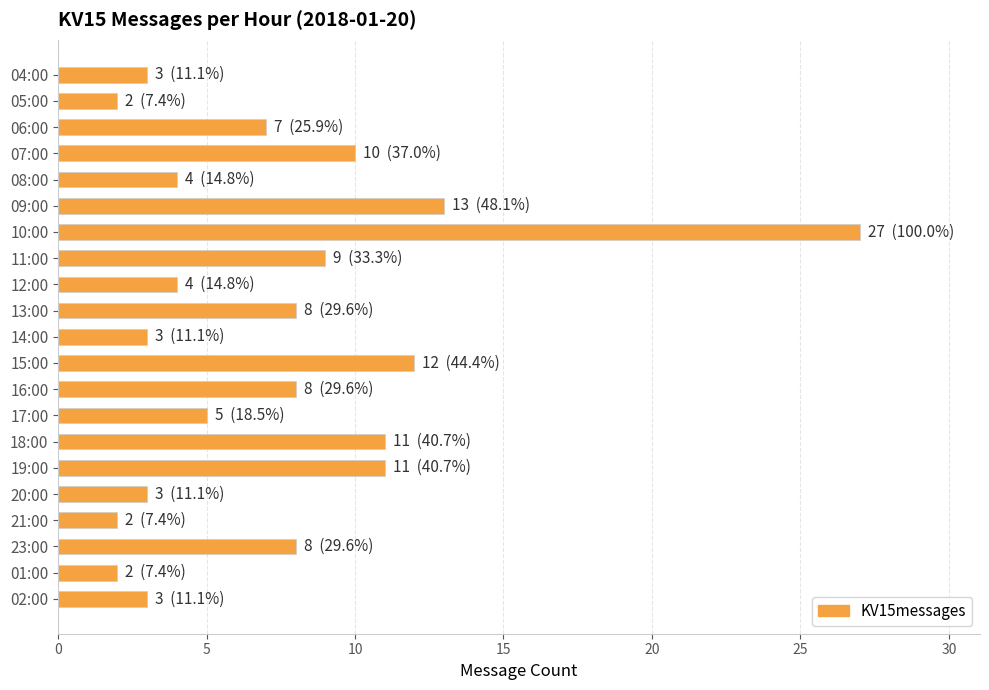

Reading top to bottom, extract all data points from this chart.

04:00=3	05:00=2	06:00=7	07:00=10	08:00=4	09:00=13	10:00=27	11:00=9	12:00=4	13:00=8	14:00=3	15:00=12	16:00=8	17:00=5	18:00=11	19:00=11	20:00=3	21:00=2	23:00=8	01:00=2	02:00=3